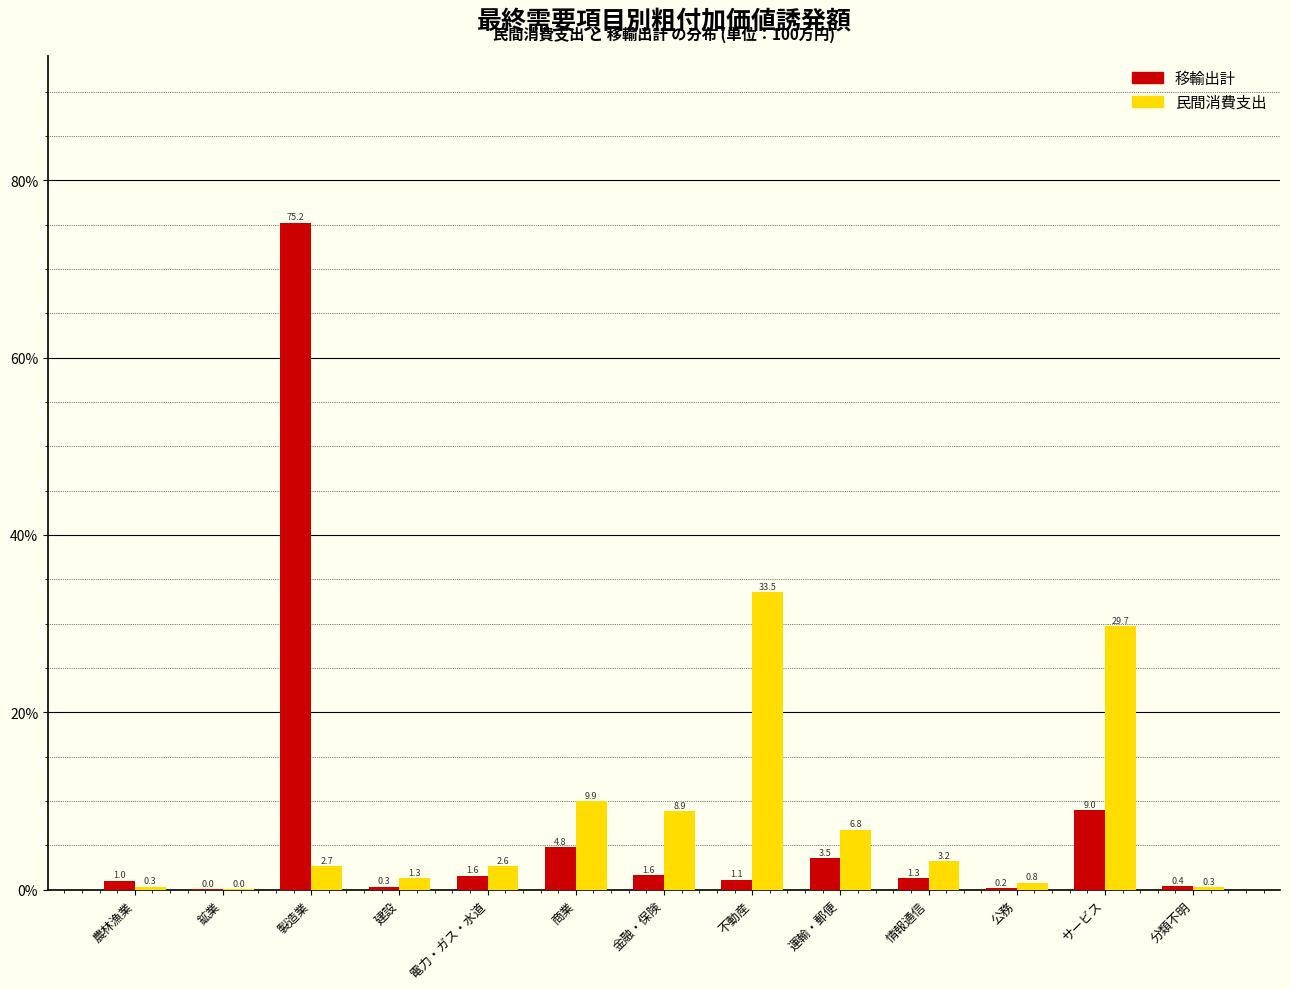

What value does the 民間消費支出 series have at 製造業?

2.7